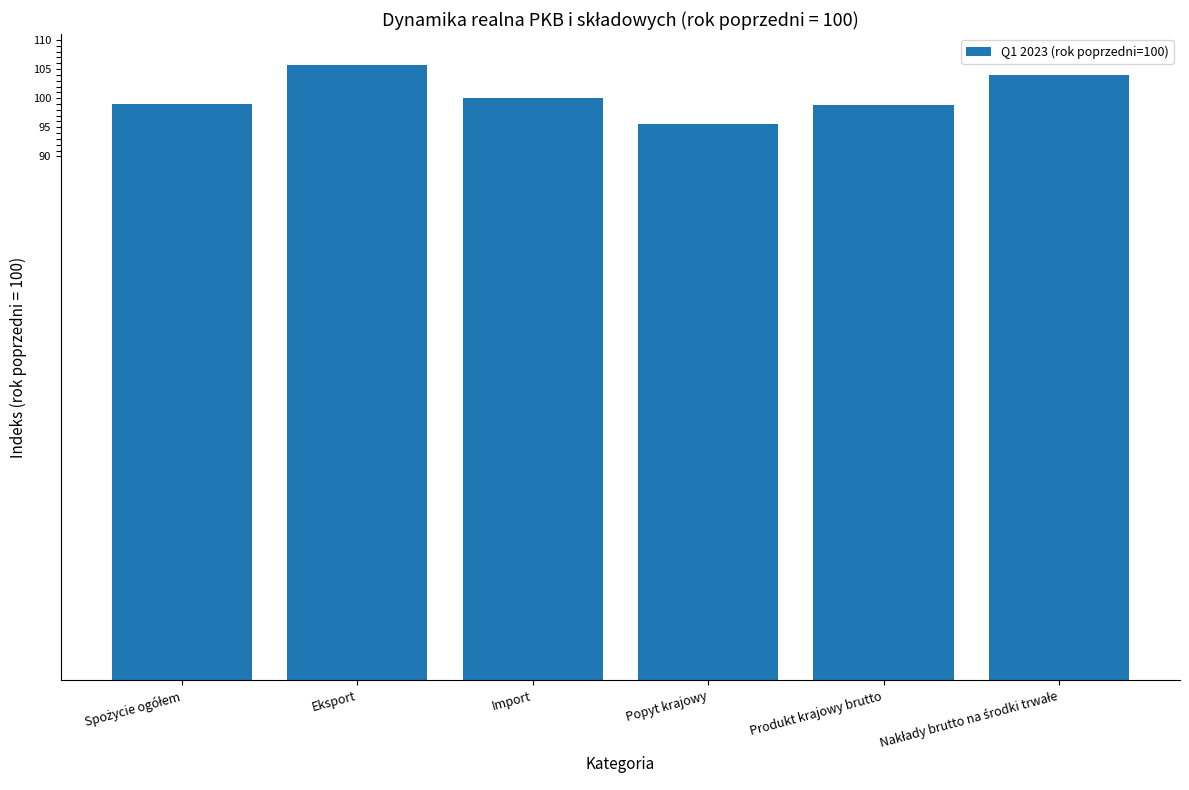

What is the value of the 2nd bar from the left?

105.7